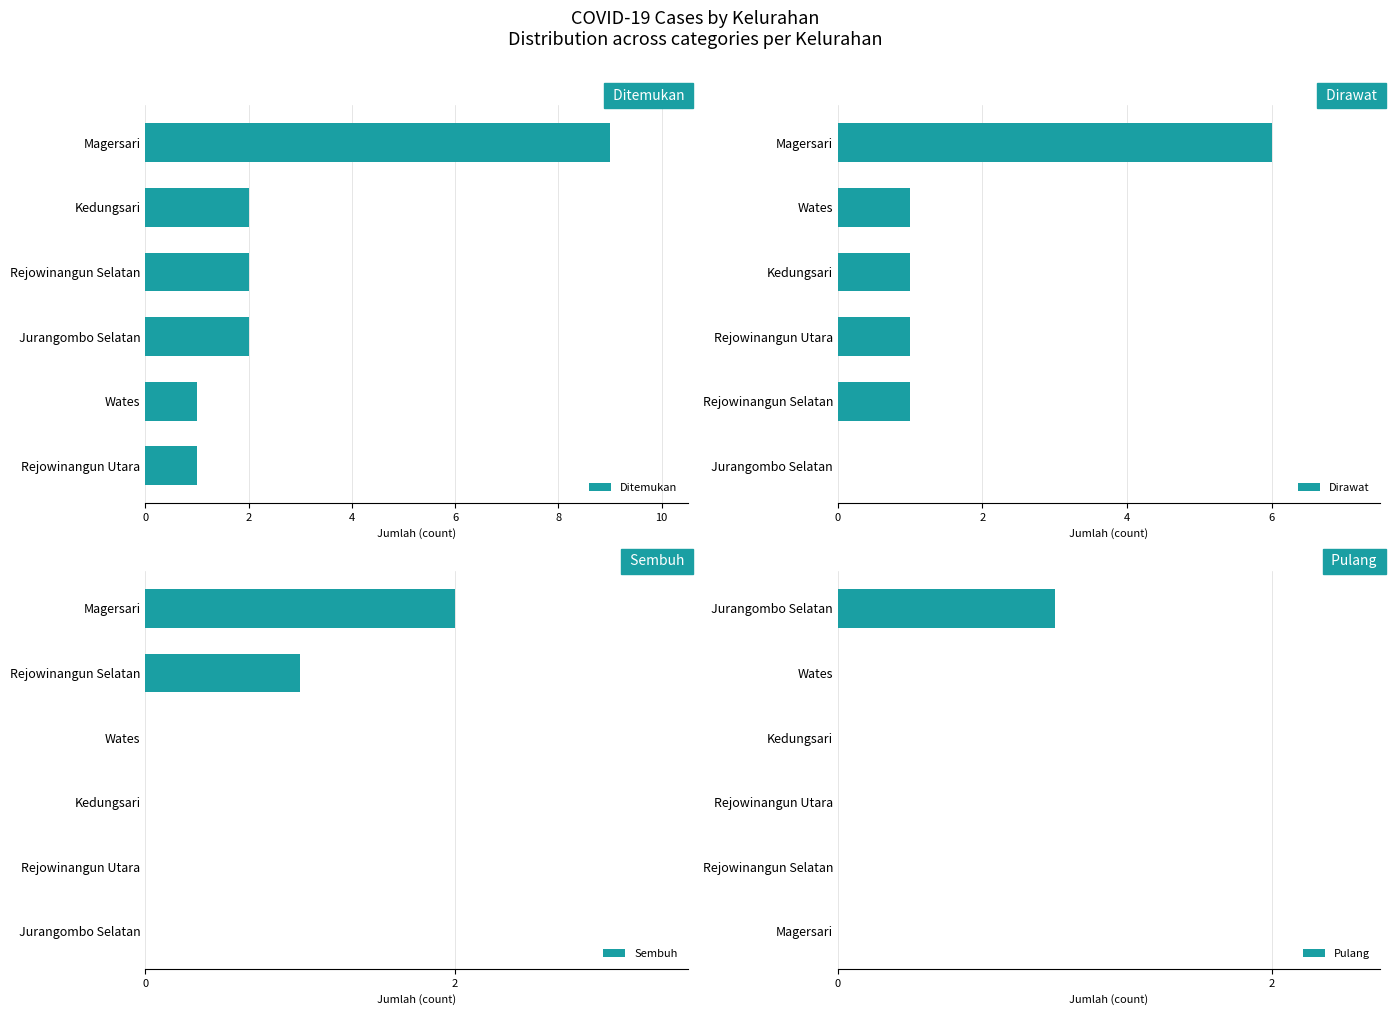

How many Sembuh values are between 0 and 1?

5